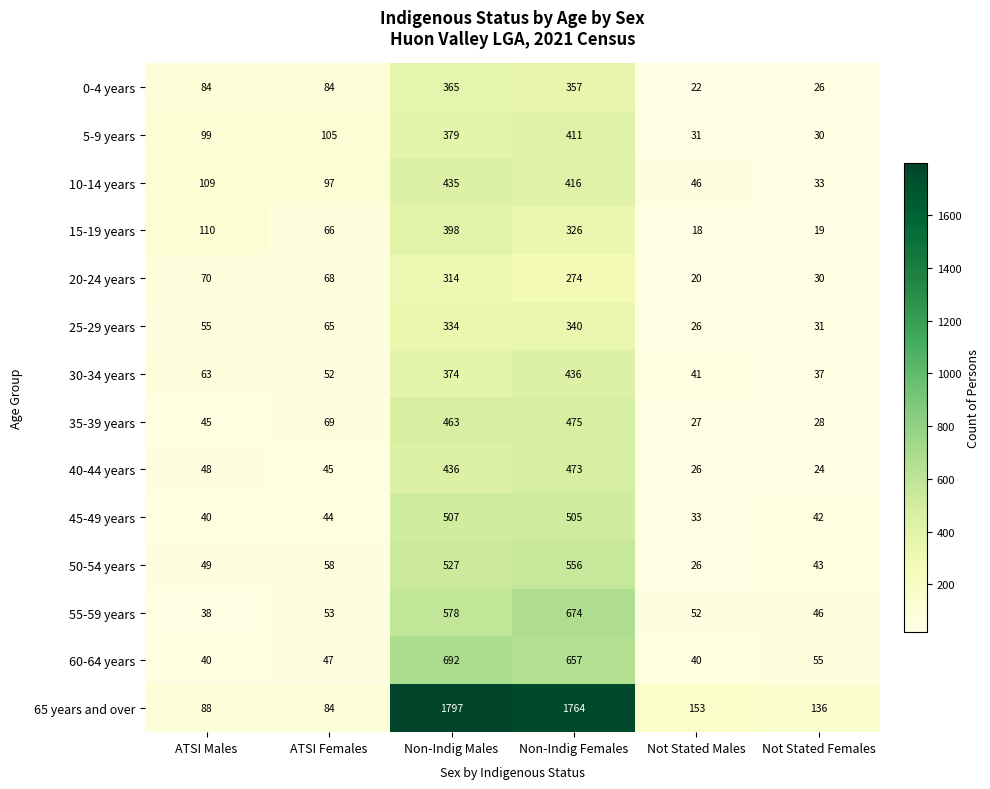

What is the minimum value shown in the chart?

18